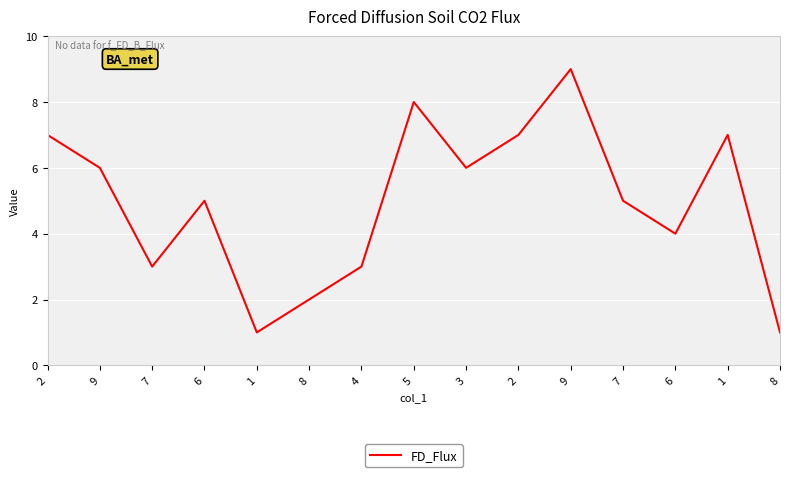

At which category does the data reach its first local valley?

7